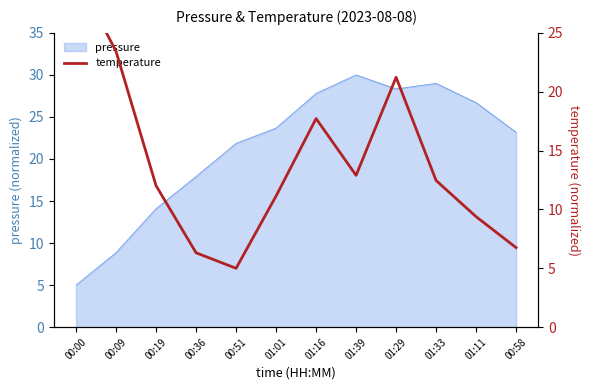

Rank the categories by value from highest to lowest.

00:00, 00:09, 01:29, 01:16, 01:39, 01:33, 00:19, 01:01, 01:11, 00:58, 00:36, 00:51